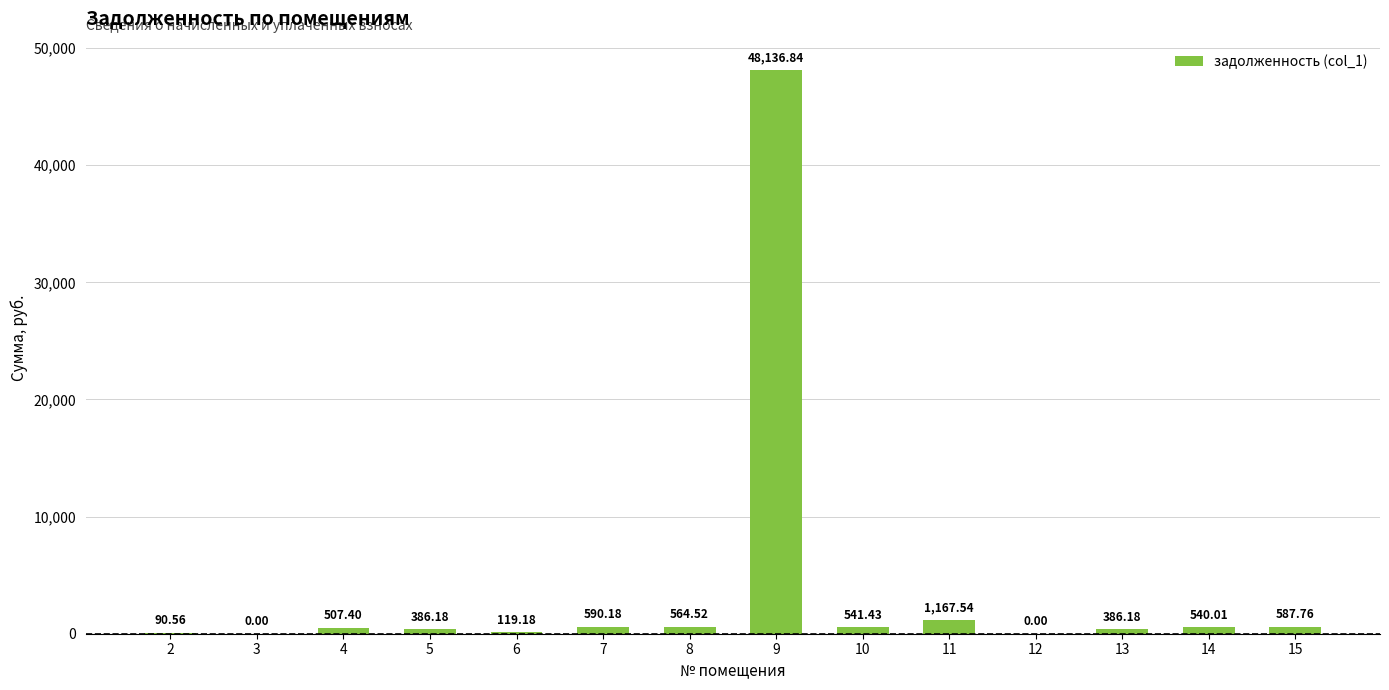

Which label corresponds to the largest value in the chart?

9